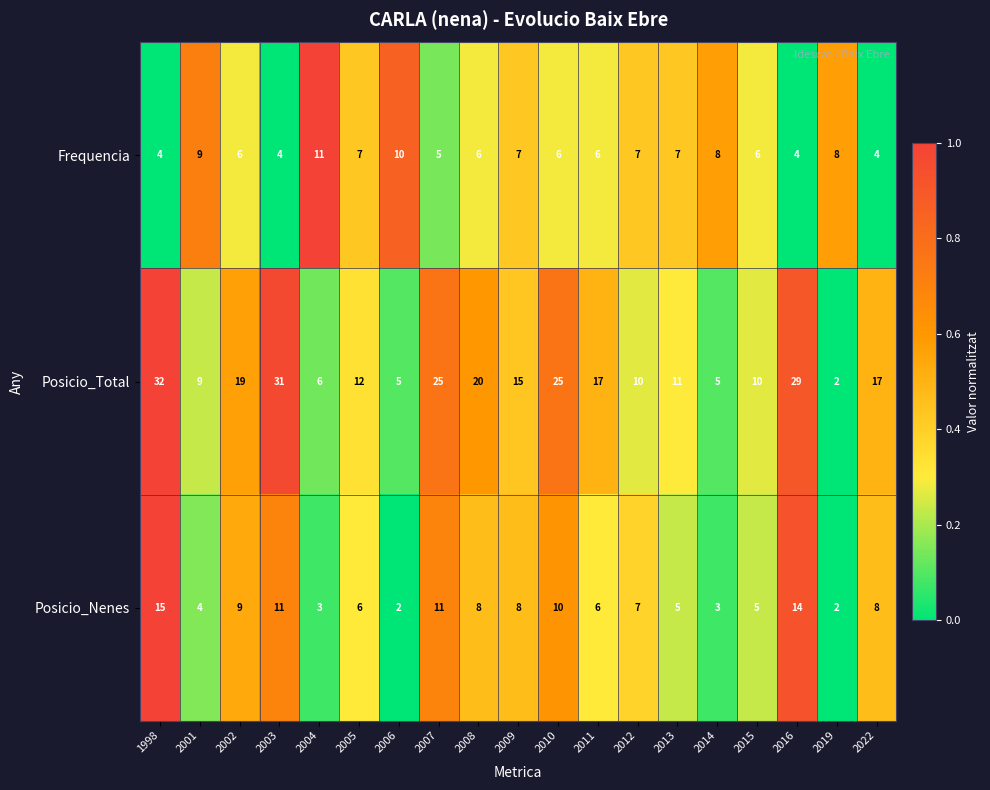

The Frequencia series shows 9 at 2001. True or false?

True